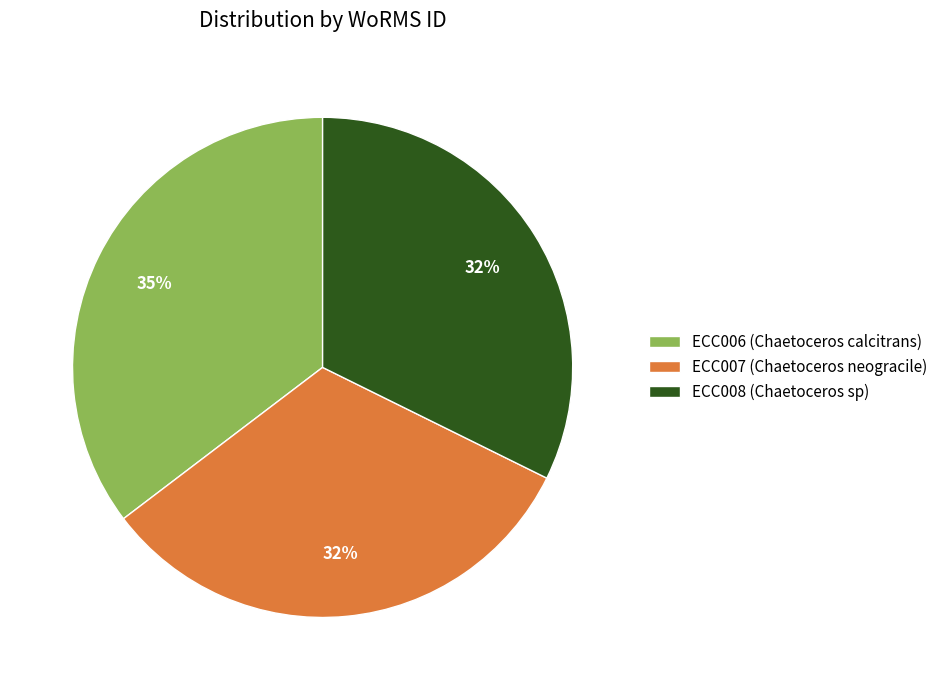

Approximately how many times larger is the value at ECC008 (Chaetoceros sp) compared to ECC007 (Chaetoceros neogracile)?

1.0